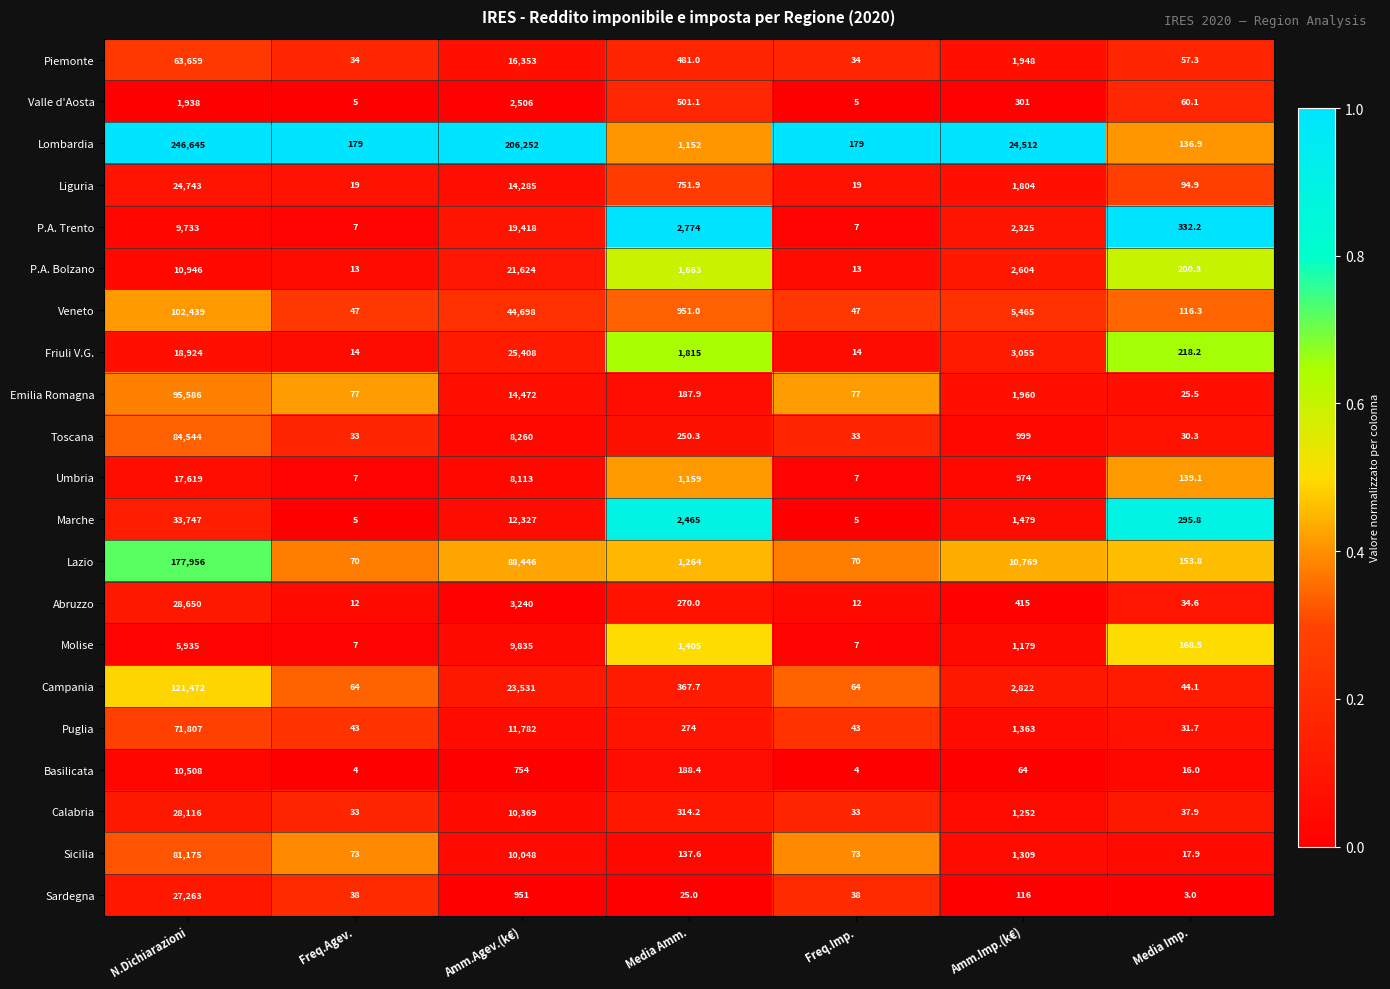

Which series changed the most between N.Dichiarazioni and Amm.Imp.(k€)?

Lombardia